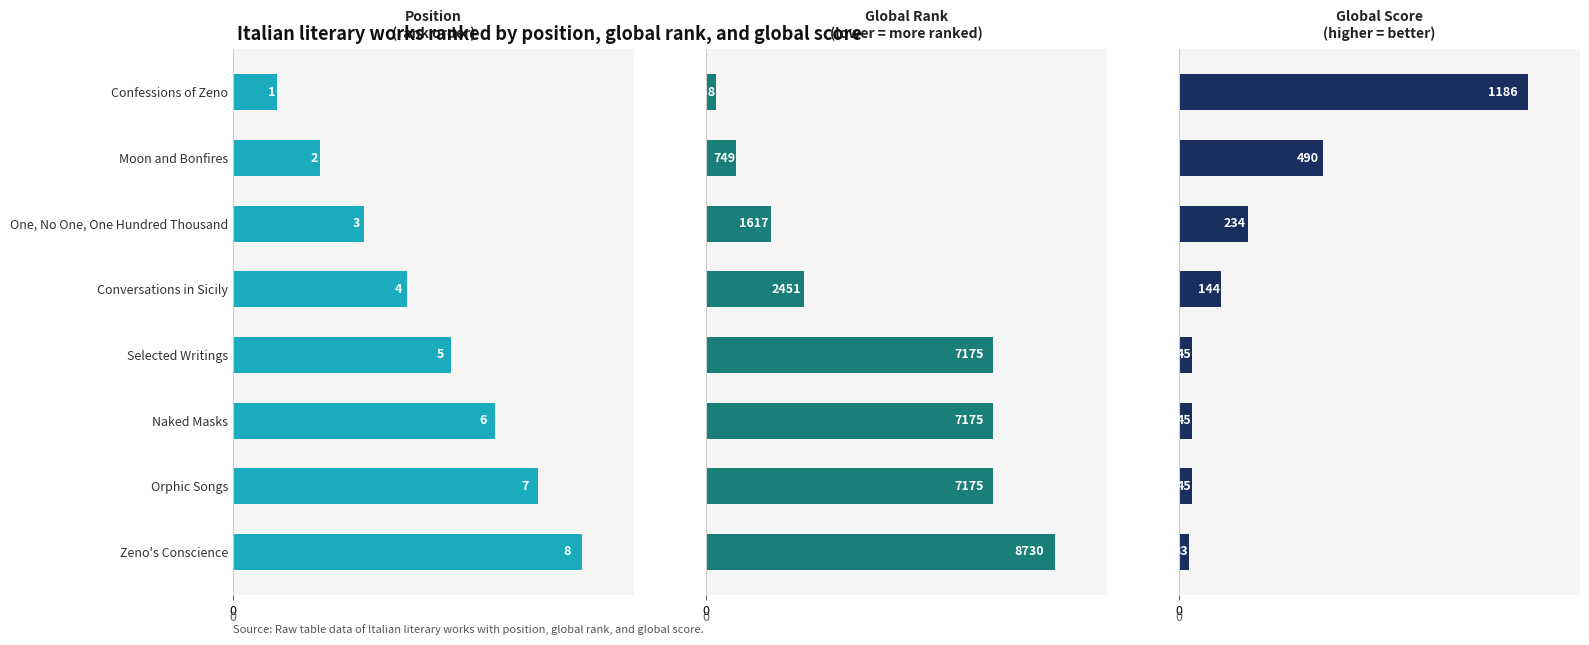

Which series has the widest spread of values?

Global Rank